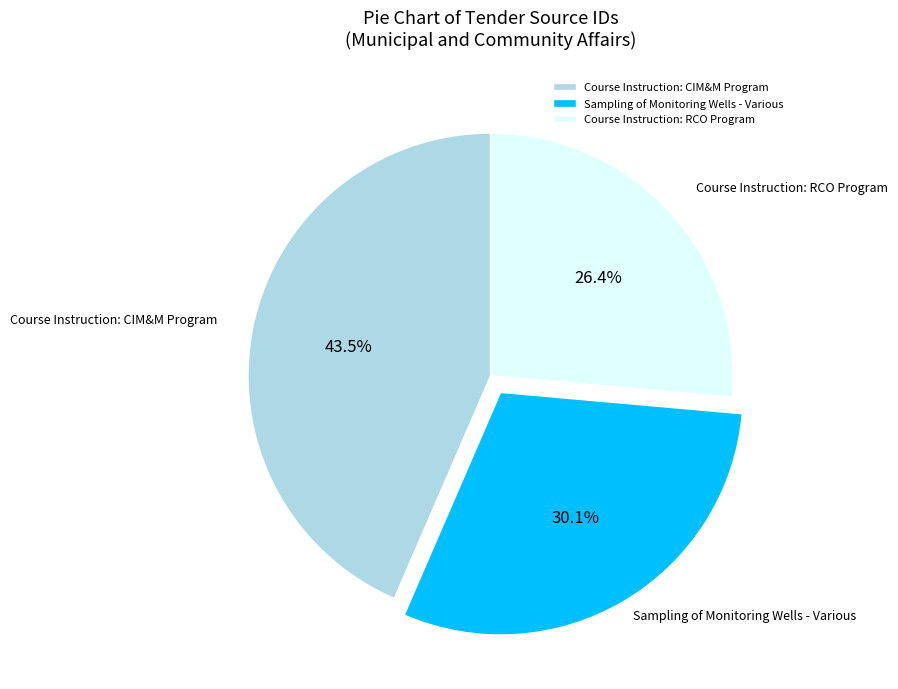

True or false: Course Instruction: CIM&M Program accounts for 33% of the total.

False